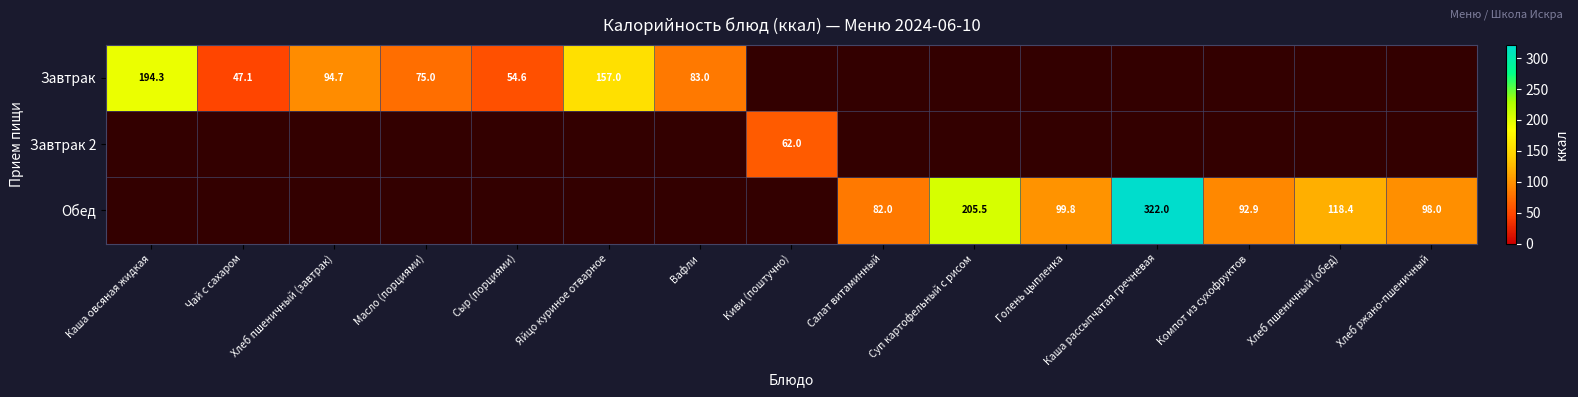

True or false: Обед has a value of 118.4 at Хлеб пшеничный (обед).

True